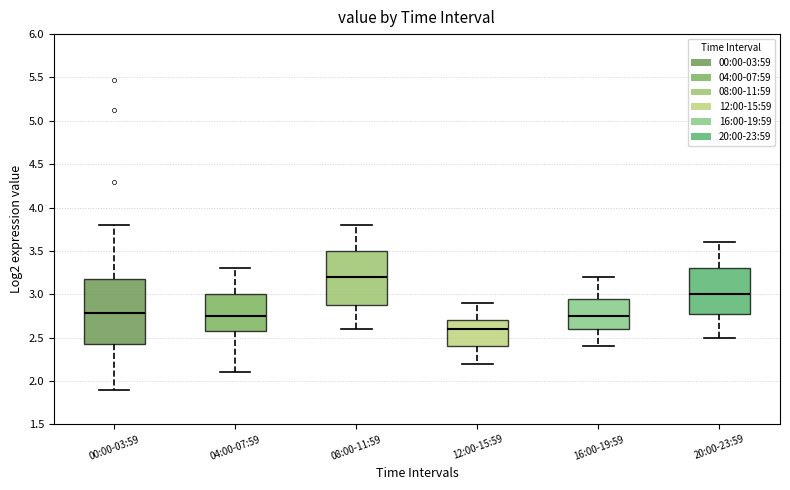

Which box is the tallest, from its lower edge to its upper edge?

00:00-03:59